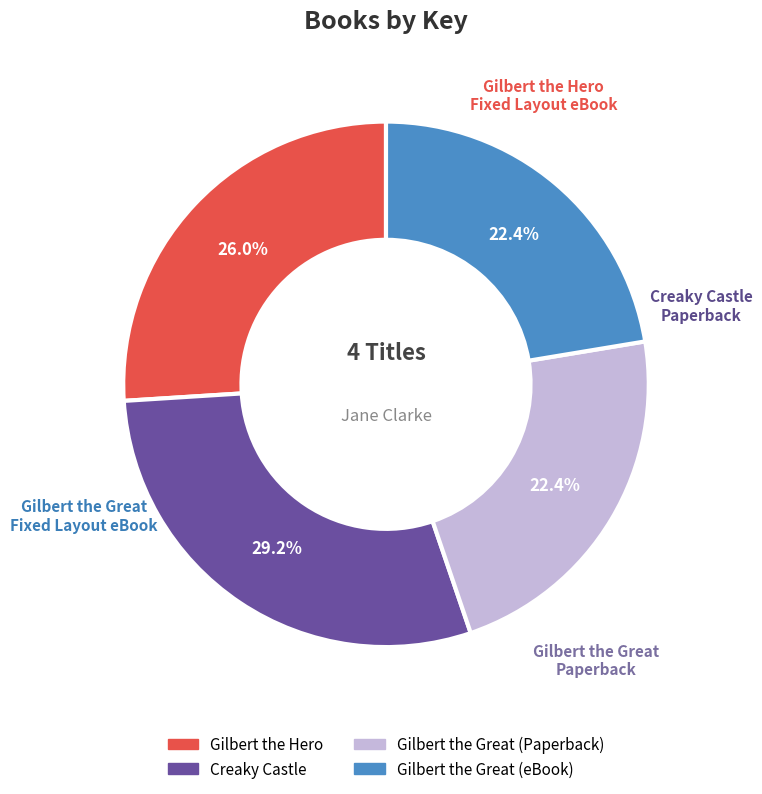

To the nearest percent, what is the difference between the Gilbert the Great (eBook) and Gilbert the Hero slice percentages?

4%